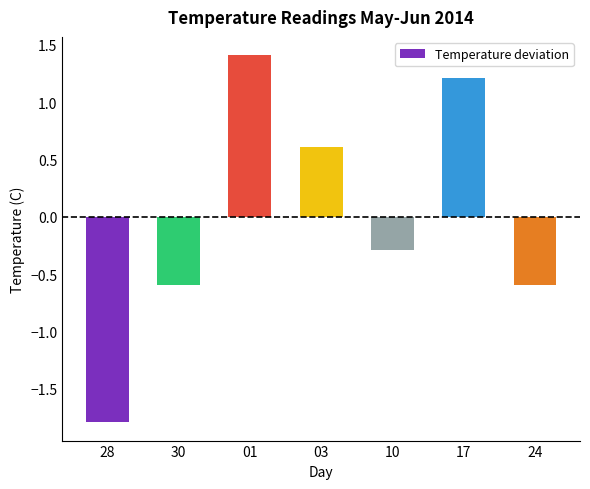

What is the label of the 4th bar from the left?

03